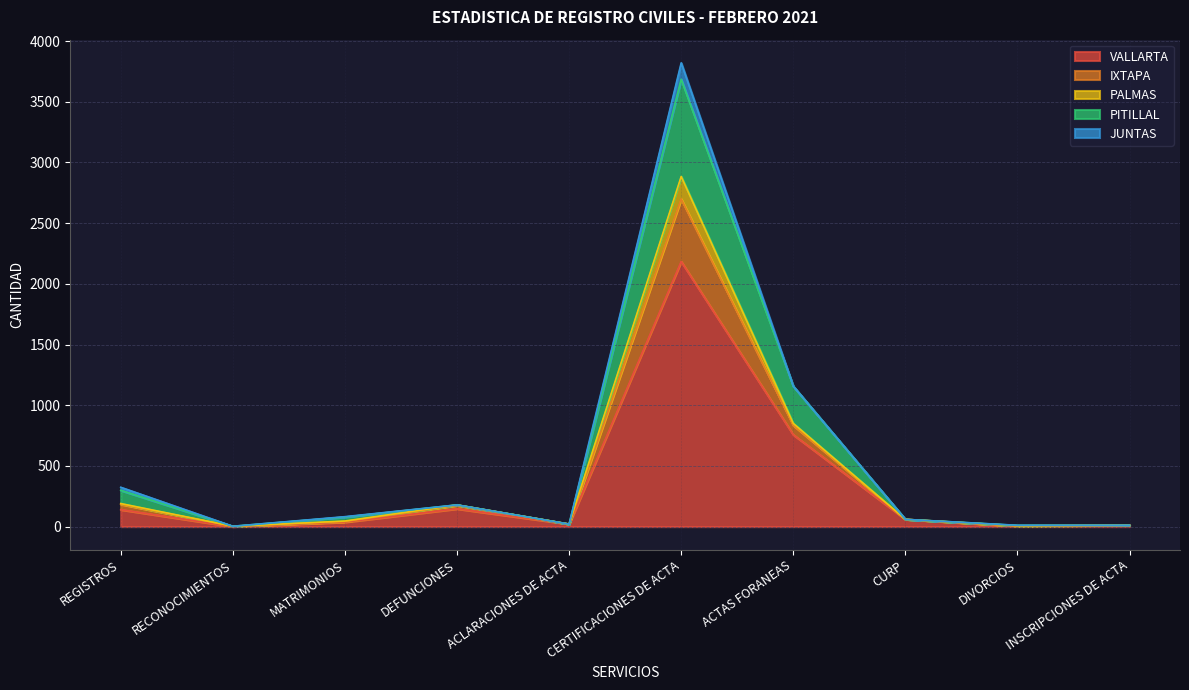

What is the highest value of the VALLARTA series?

2184